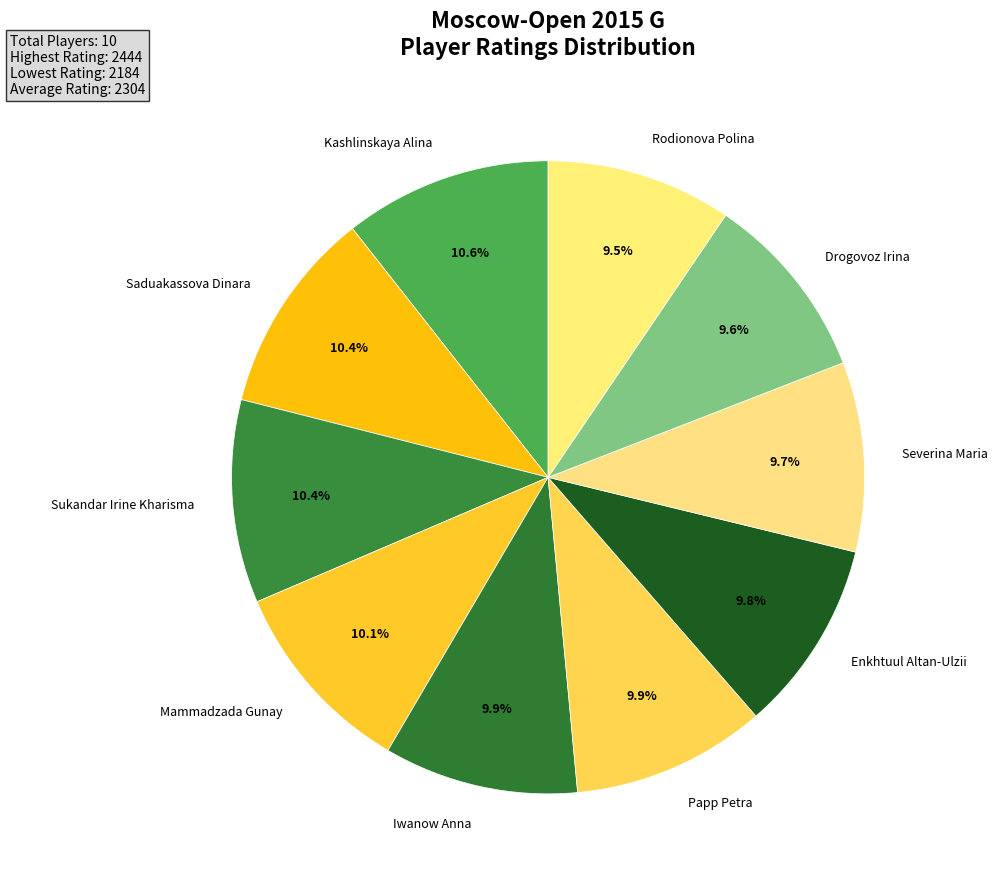

Count the number of slices in the pie.

10